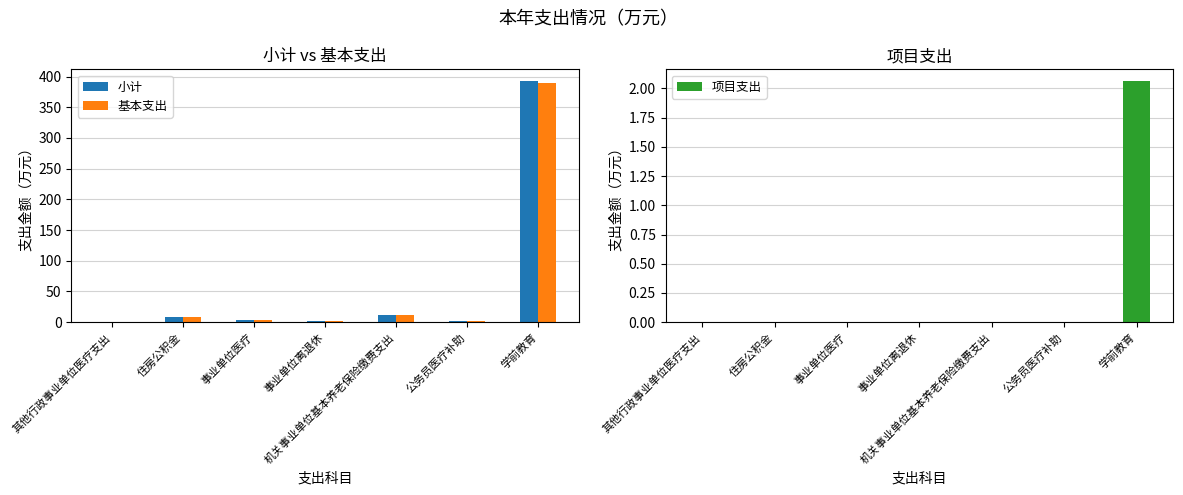

What is the difference between the highest and lowest values at 事业单位离退休?

2.7